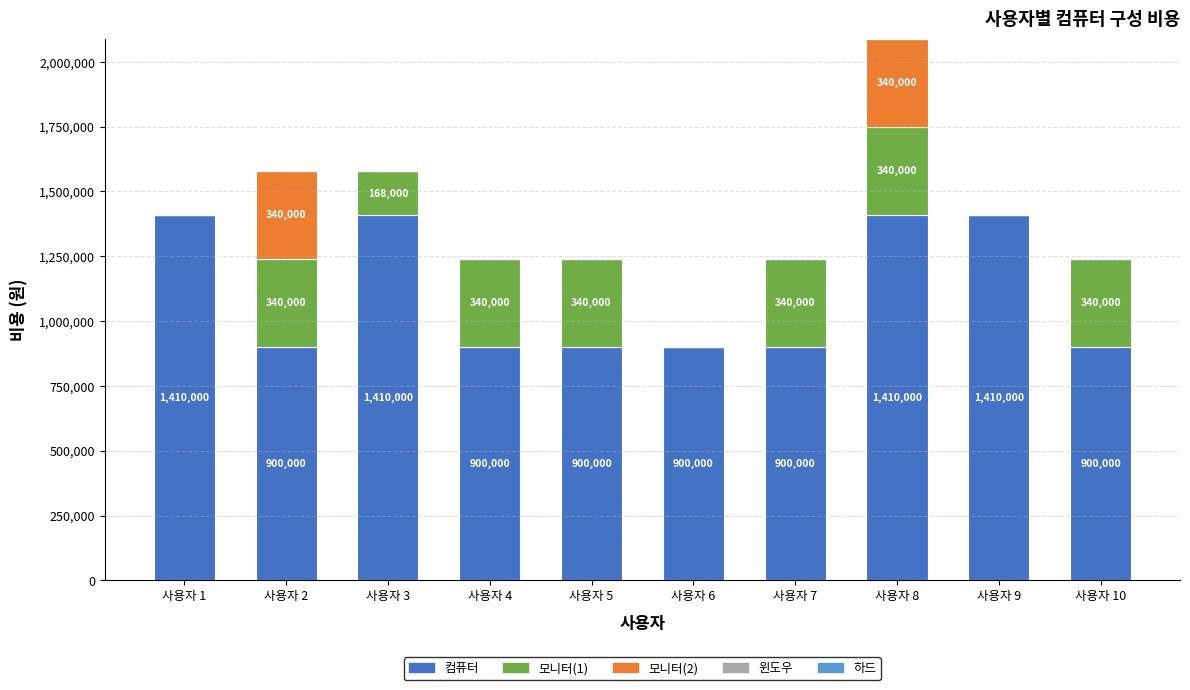

How many series are shown in this chart?

3